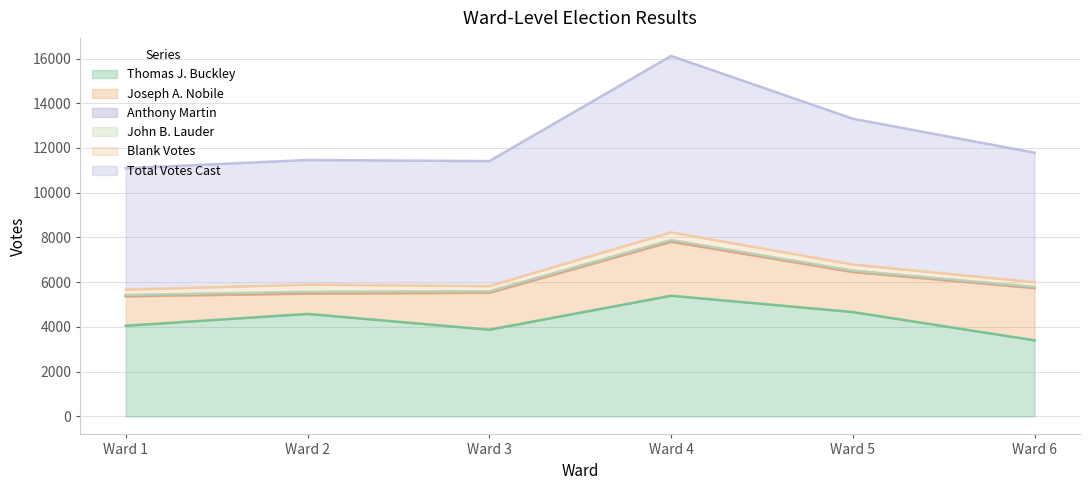

True or false: Total Votes Cast has more than 1 interior local peaks.

False